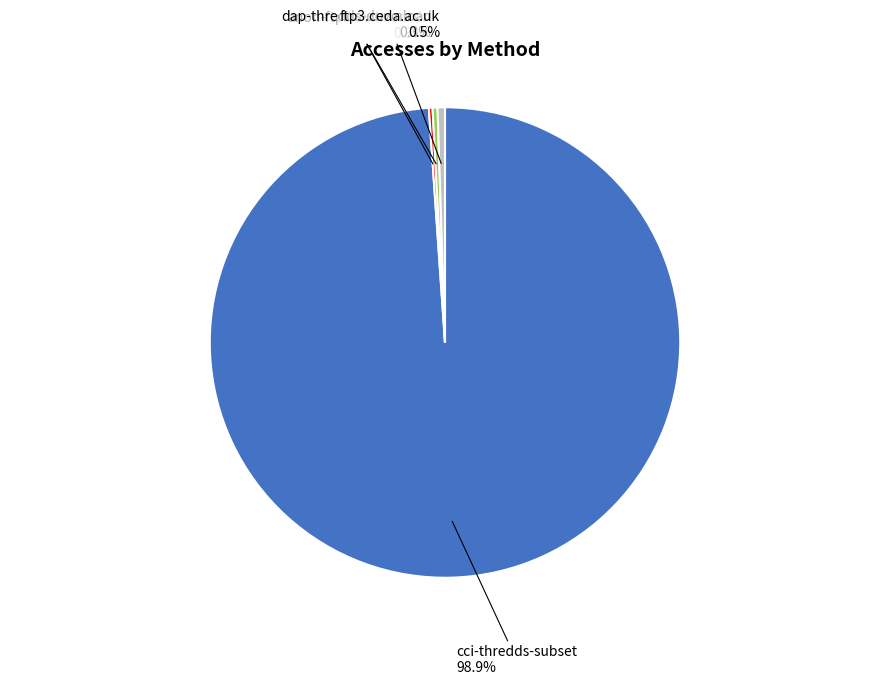

Is there a majority slice in this chart?

Yes